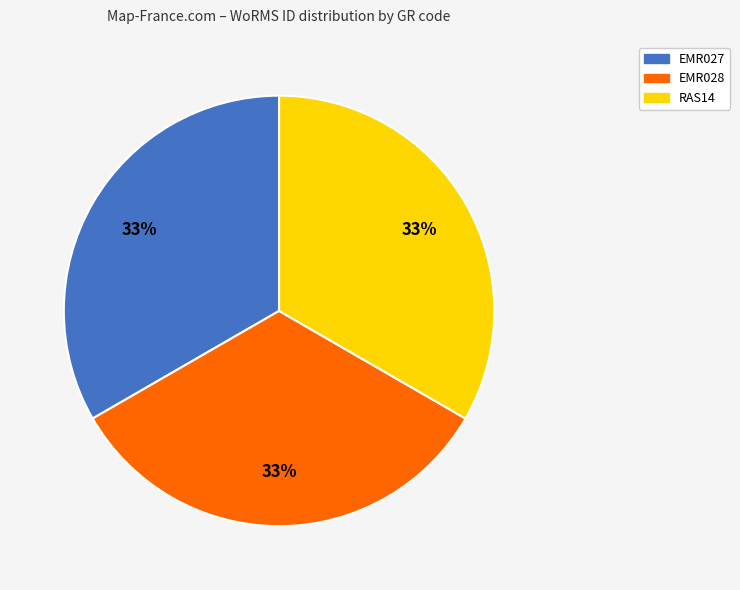

Count the number of slices in the pie.

3